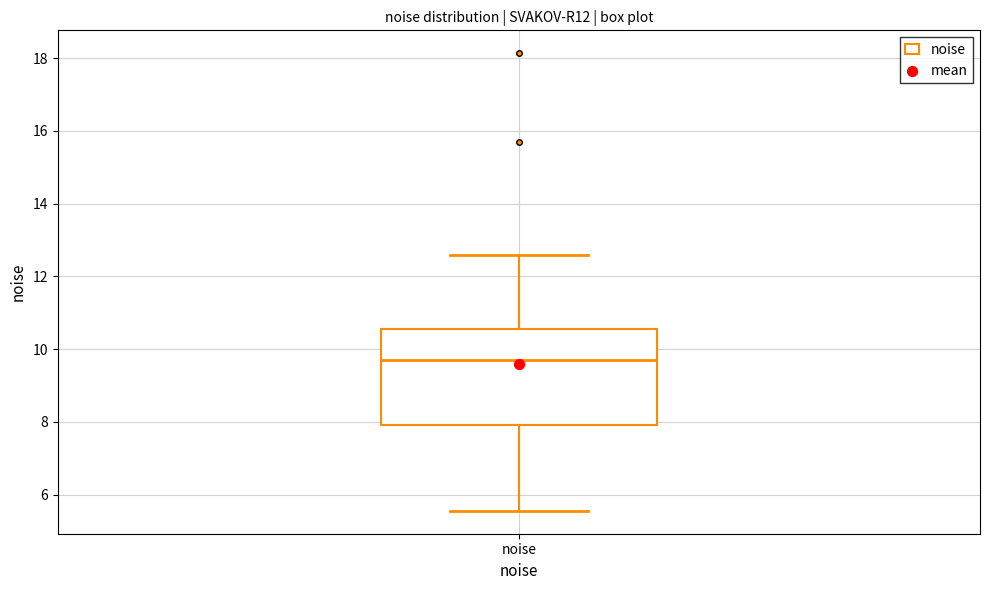

Transcribe this box plot: give where the median line is, the range the box spans, and where the two whiskers end, as read against the y-axis. The values are not printed on the chart, so give them approximately, as read against the axis.

median 9.6, box 8.0 to 10.6, whiskers 5.6 to 12.6